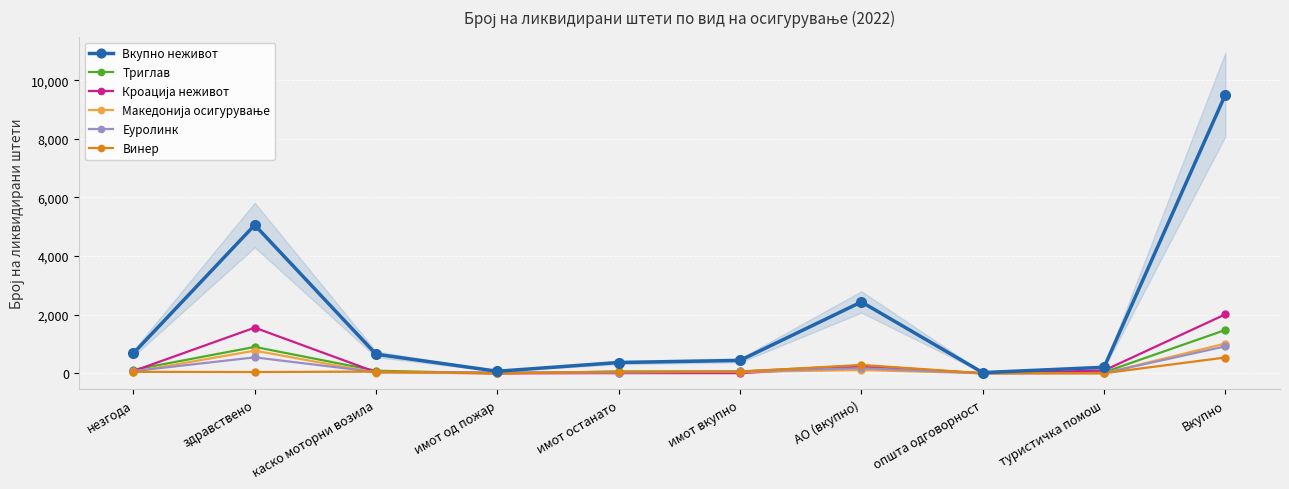

True or false: Еуролинк has more than 2 points higher than both neighbors.

False